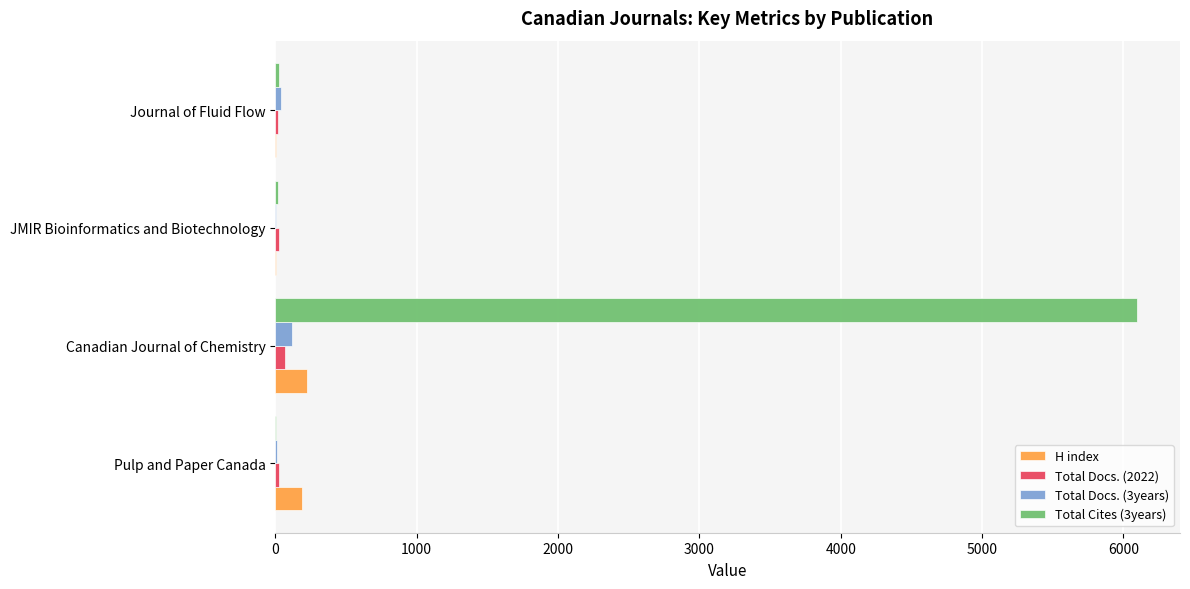

What are all the series names shown in the legend?

H index, Total Docs. (2022), Total Docs. (3years), Total Cites (3years)